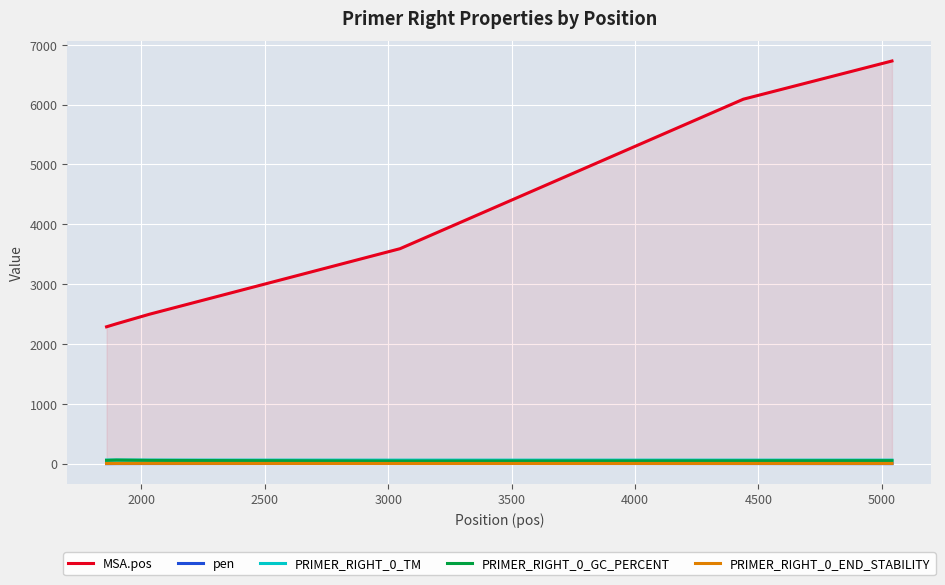

Which series has the largest total across all categories?

MSA.pos